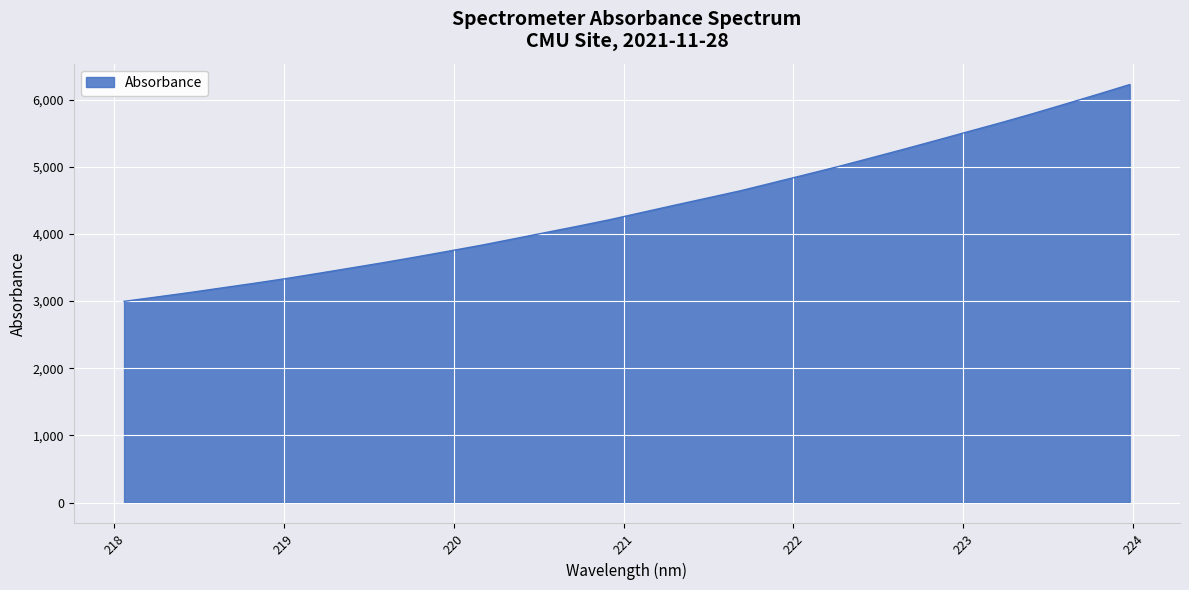

What is the difference between the maximum and minimum values?

3228.7